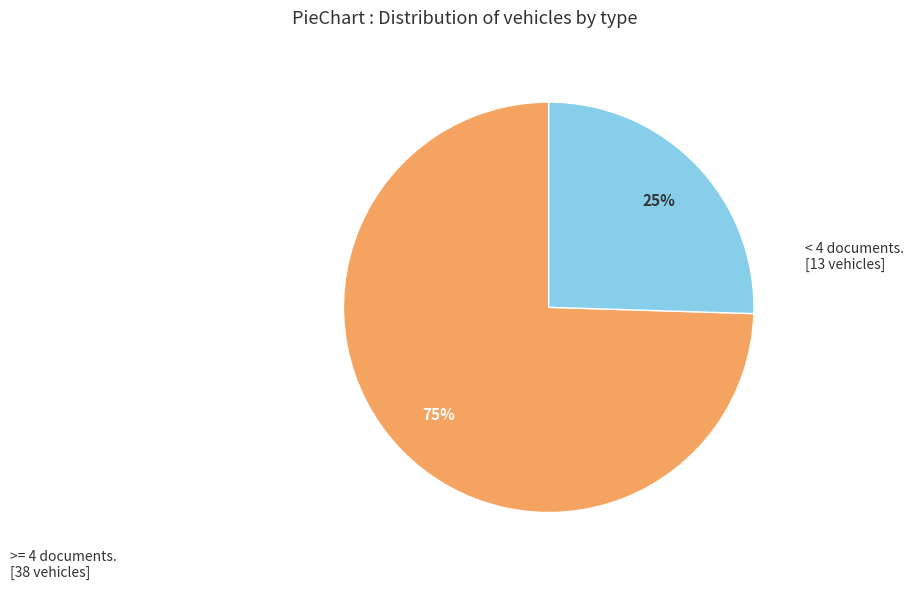

How many slices are in this pie chart?

2